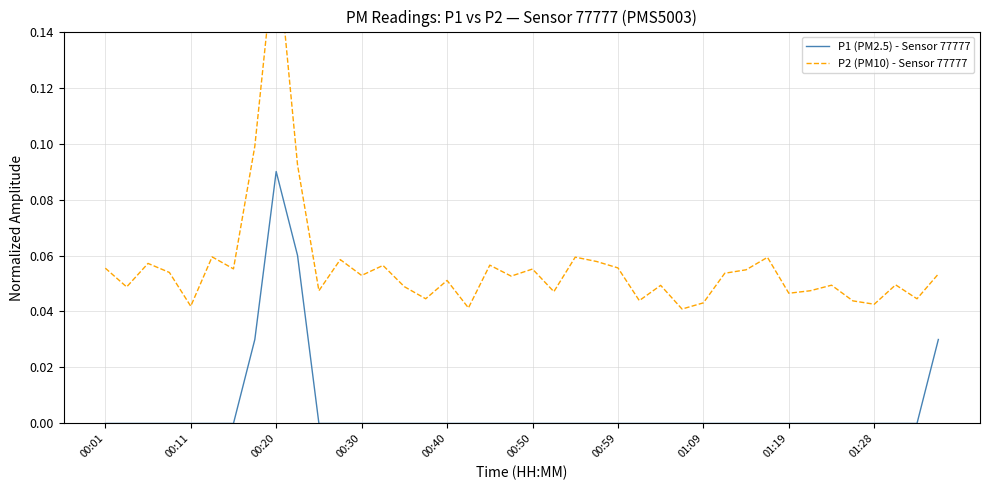

How many P1 (PM2.5) - Sensor 77777 values are between 0 and 1?

40